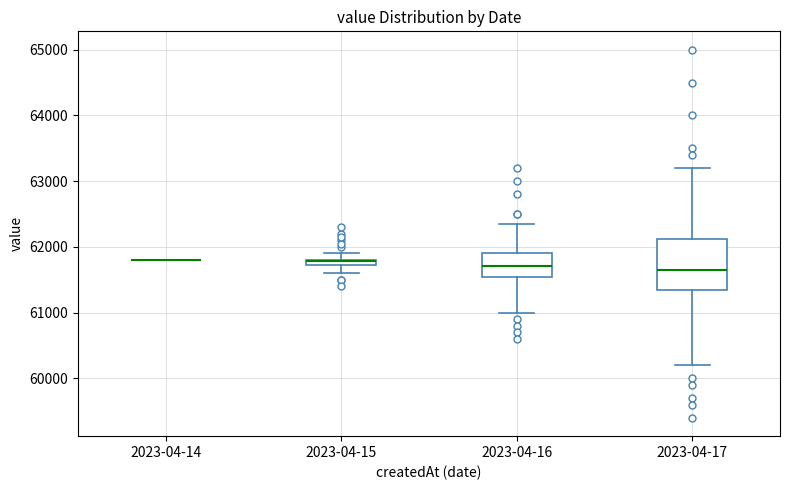

Which box is the tallest, from its lower edge to its upper edge?

2023-04-17